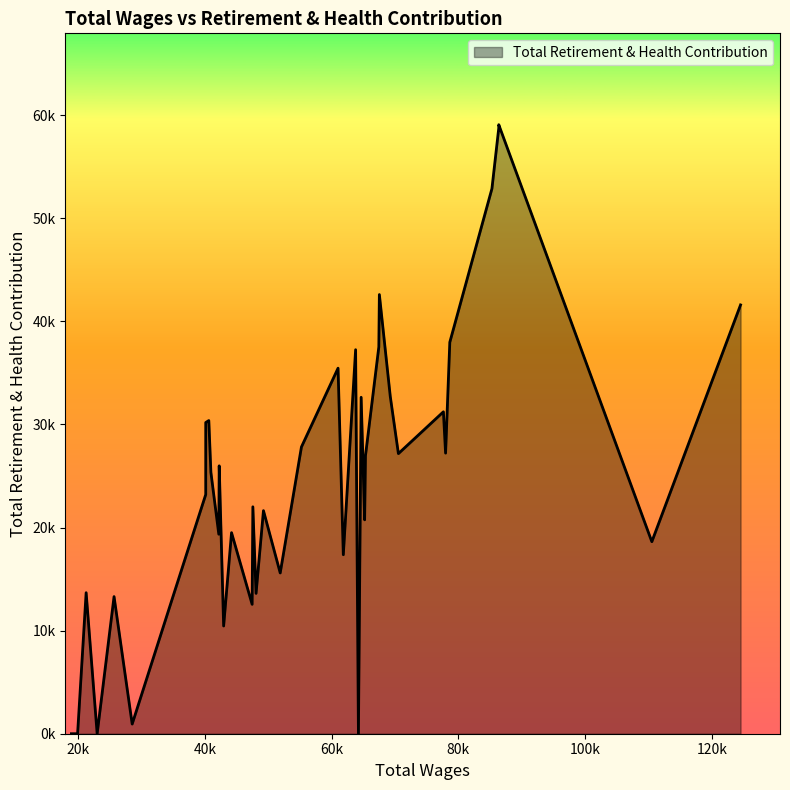

What value does the data have at 70538.0, to the nearest 50?

27150